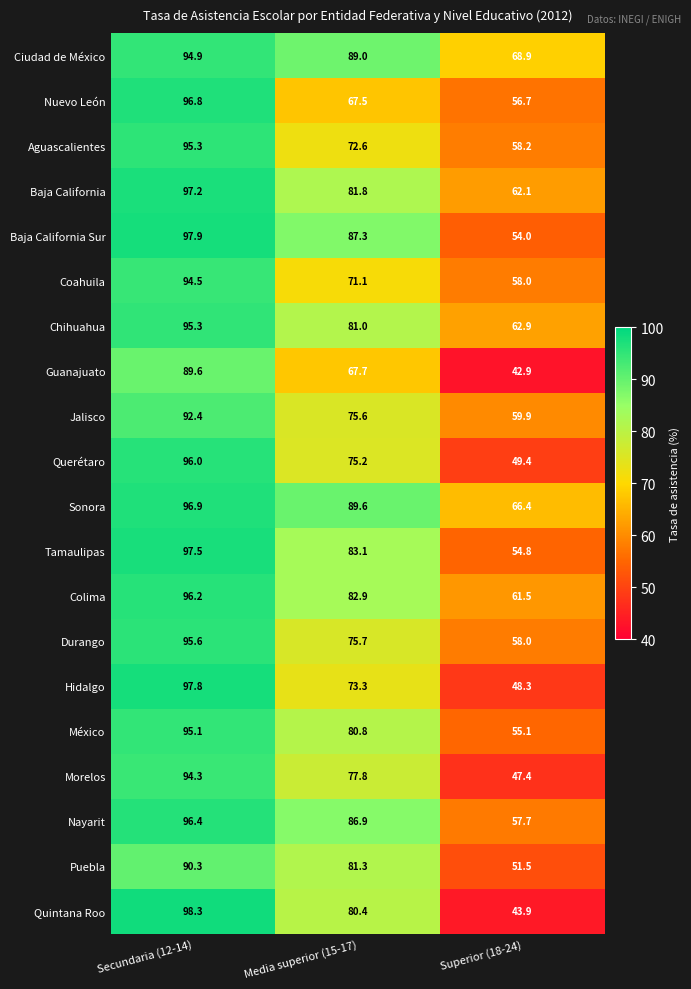

Rank the categories by Aguascalientes value from lowest to highest.

Superior (18-24), Media superior (15-17), Secundaria (12-14)